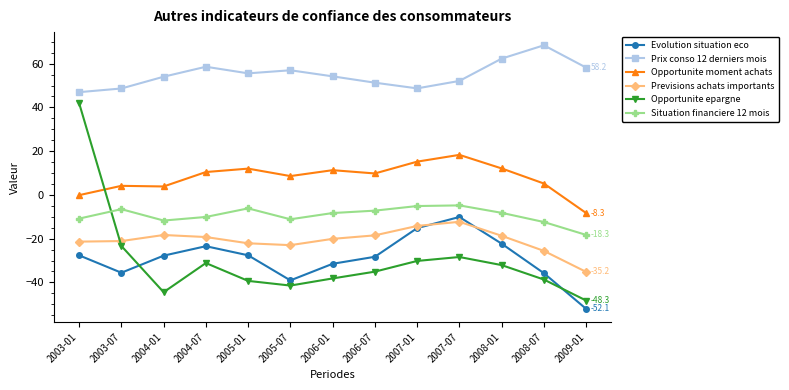

At which category is the sum across all series the highest?

2003-01